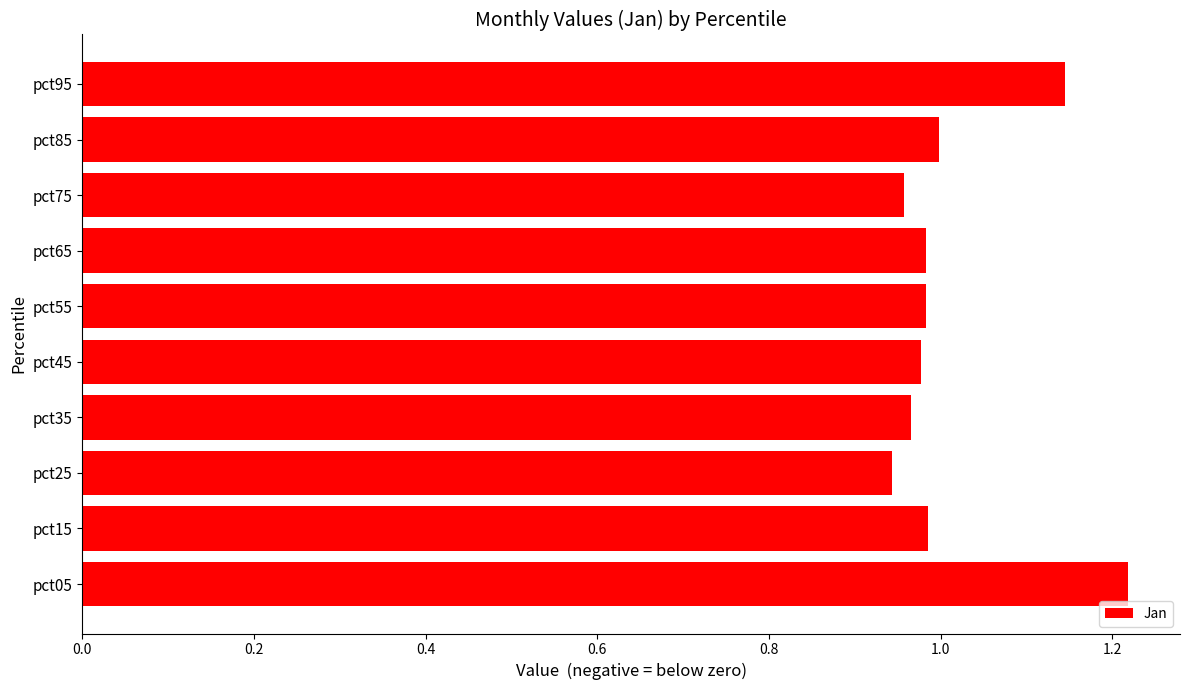

Is it true that the value at pct25 is 1.5?

False